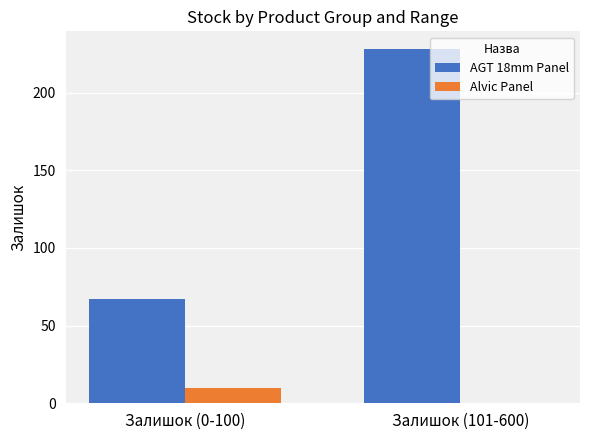

What is the total value across all series at Залишок (0-100)?

77